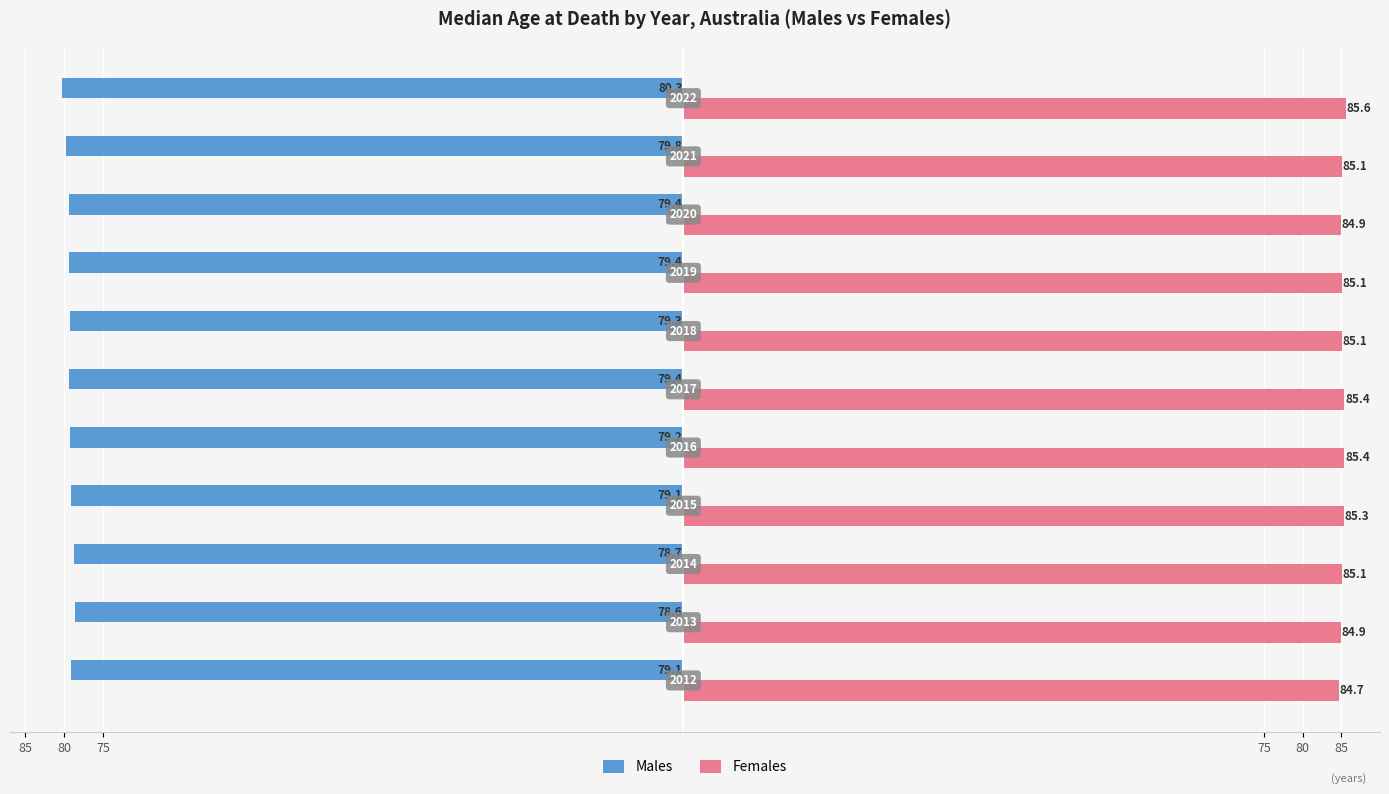

List the series in order of their peak value, lowest first.

Males, Females